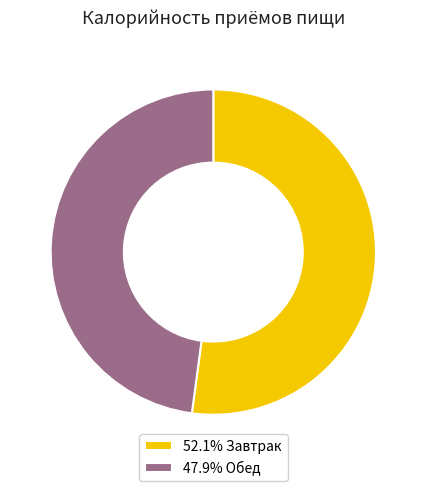

Does 52.1% Завтрак represent more than half of the total?

Yes